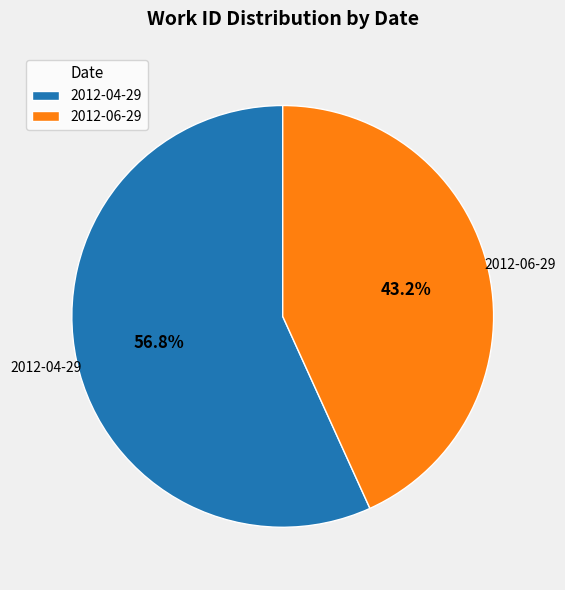

Between 2012-06-29 and 2012-04-29, which is larger?

2012-04-29